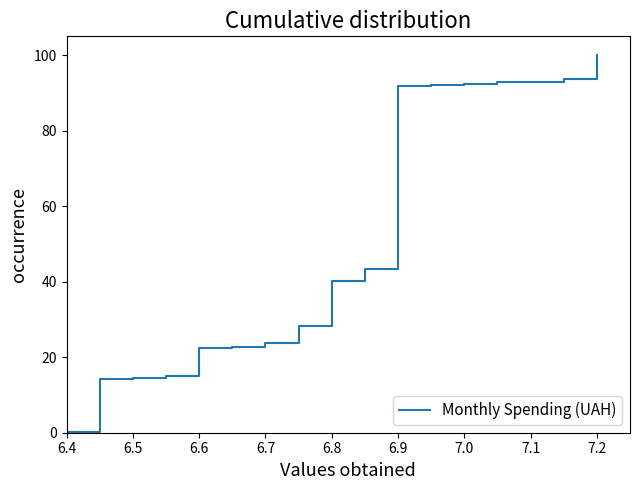

What is the difference between the maximum and minimum values?

99.9